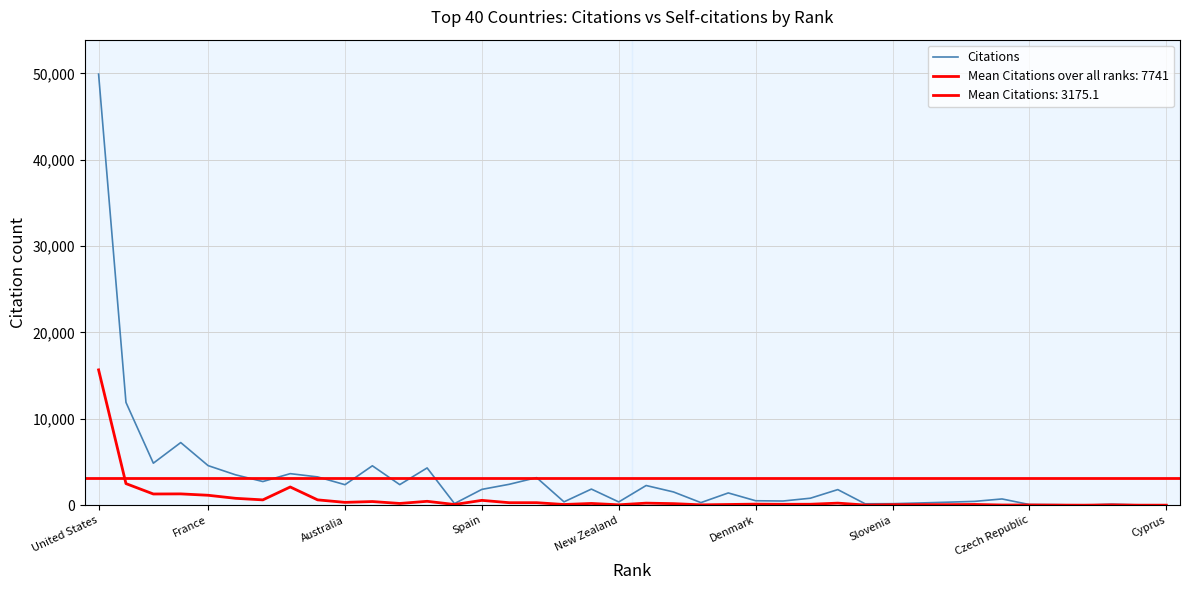

What is the difference between the maximum and minimum values?

49907